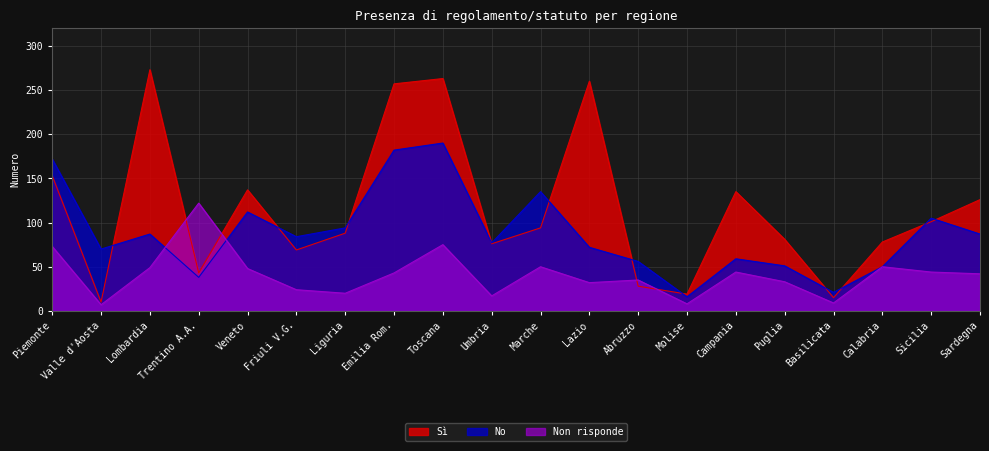

List the labels in order of Non risponde value, largest first.

Trentino A.A., Toscana, Piemonte, Marche, Calabria, Lombardia, Veneto, Campania, Sicilia, Emilia Rom., Sardegna, Abruzzo, Puglia, Lazio, Friuli V.G., Liguria, Umbria, Basilicata, Molise, Valle d'Aosta